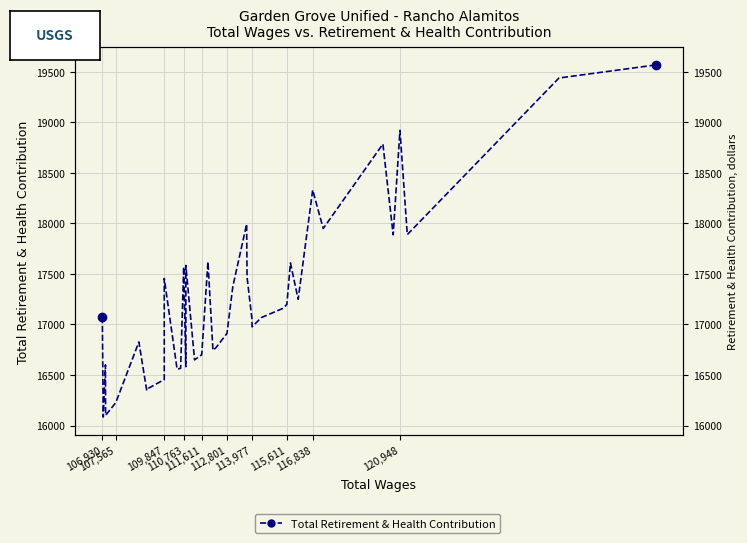

True or false: there are more than 1 points higher than both neighbors.

True